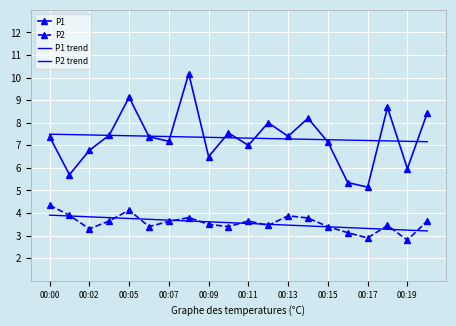

At which category does P2 reach its first local valley?

00:02